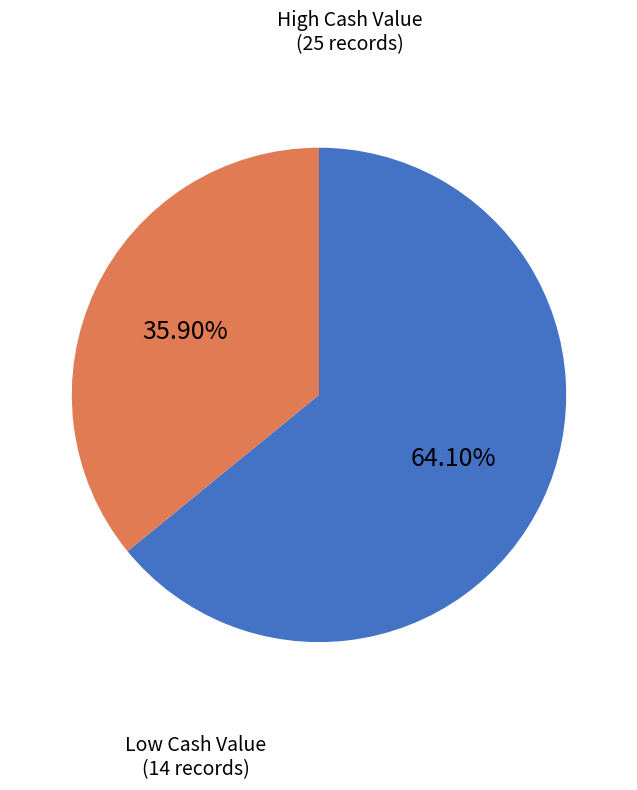

Is there any slice that represents more than half of the pie?

Yes